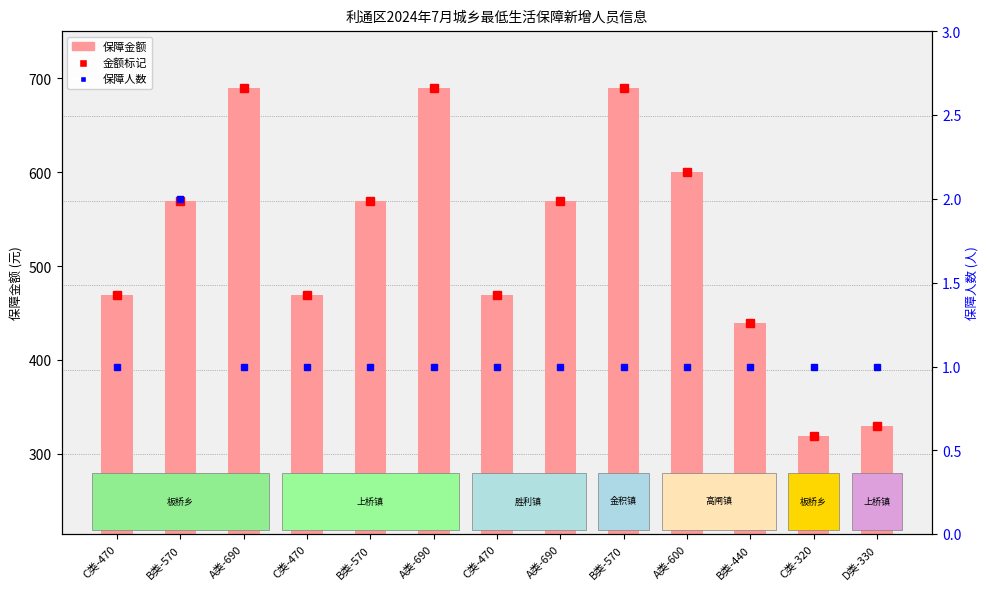

Reading left to right, what are all the values shown in this chart?

保障金额: 470	570	690	470	570	690	470	570	690	600	440	320	330
金额 (保障水平): 470	570	690	470	570	690	470	570	690	600	440	320	330
保障人数: 1	2	1	1	1	1	1	1	1	1	1	1	1